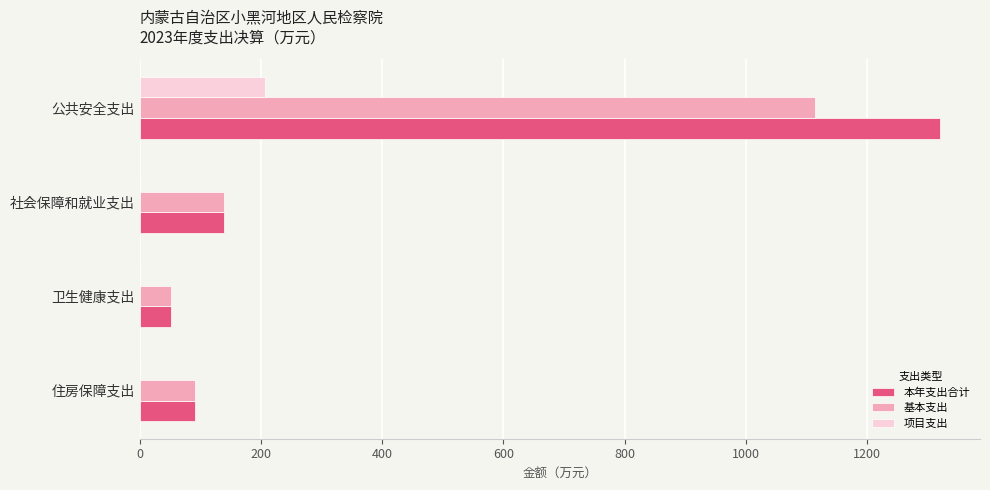

Is the value of 基本支出 at 公共安全支出 greater than the value of 本年支出合计 at 卫生健康支出?

Yes